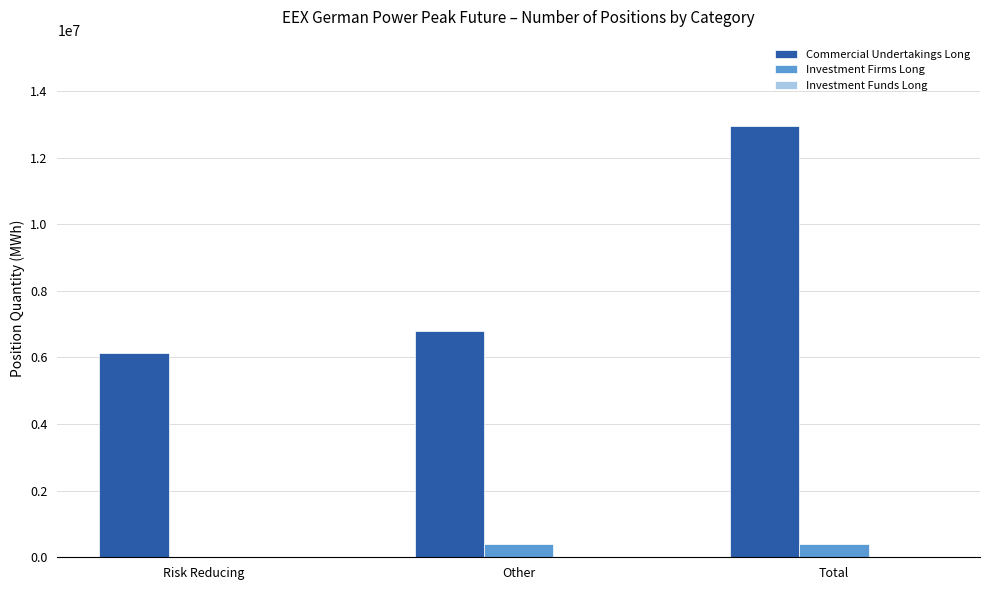

What is the approximate value of Investment Firms Long at Total, to the nearest 50?

411800